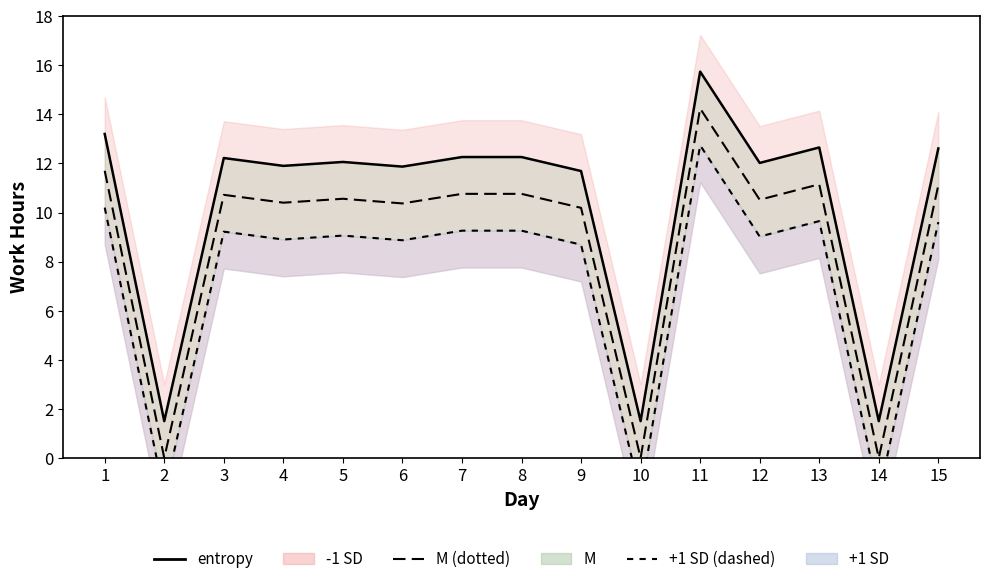

Rank the categories by value from highest to lowest.

11, 1, 13, 15, 7, 8, 3, 5, 12, 4, 6, 9, 2, 10, 14